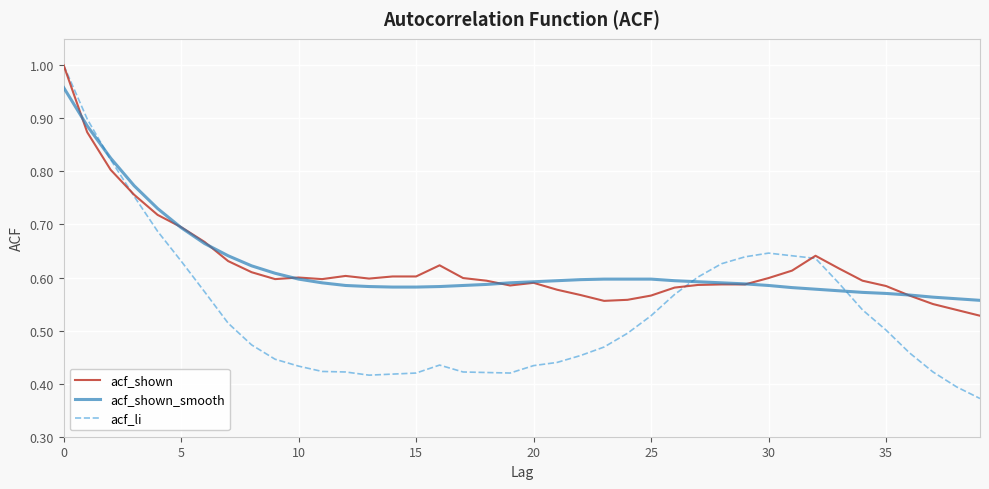

Which series has the widest spread of values?

acf_li